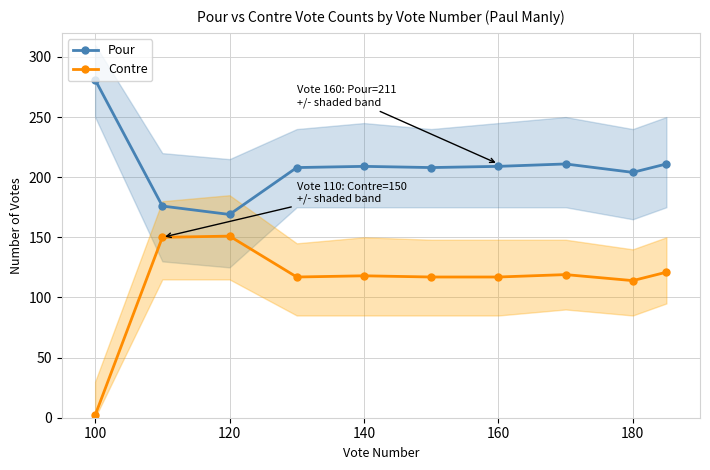

List the series in order of their peak value, highest first.

Pour, Contre